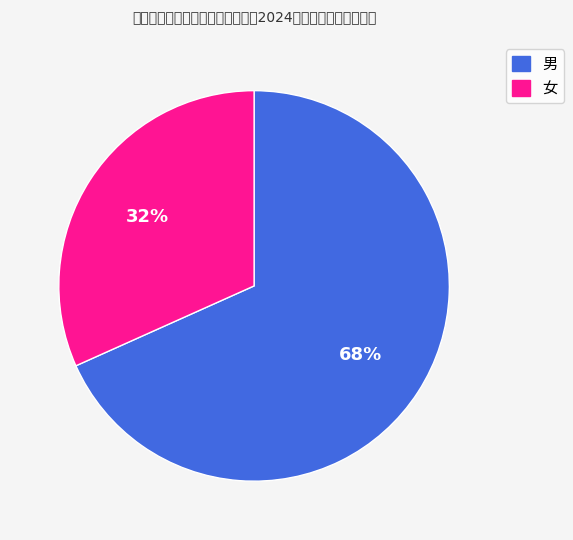

Which category accounts for the majority?

男